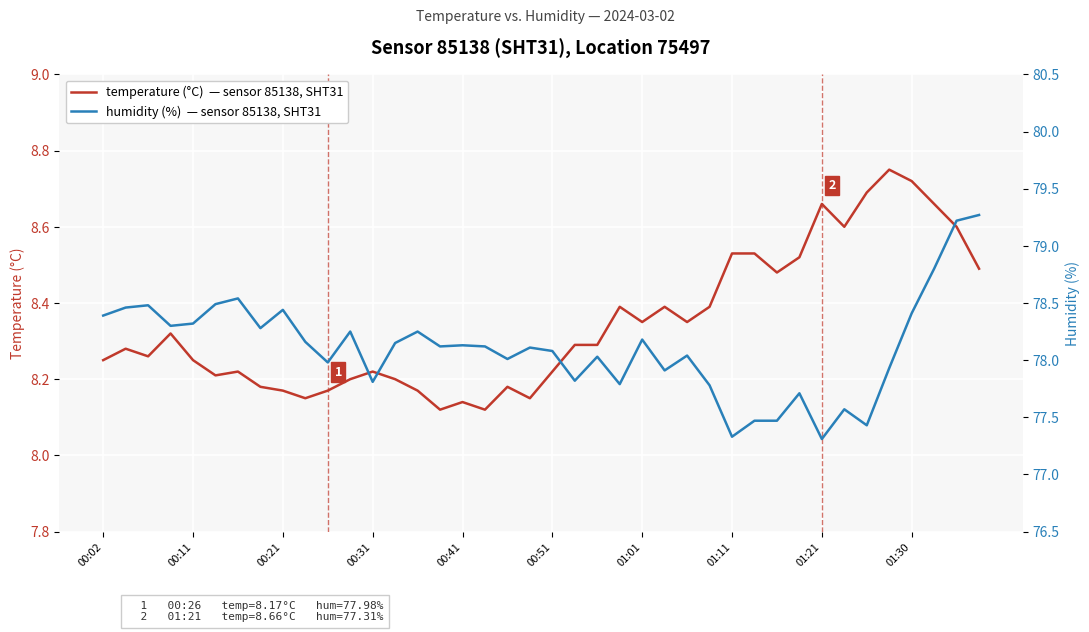

List the series in order of their peak value, highest first.

humidity (%), temperature (°C)